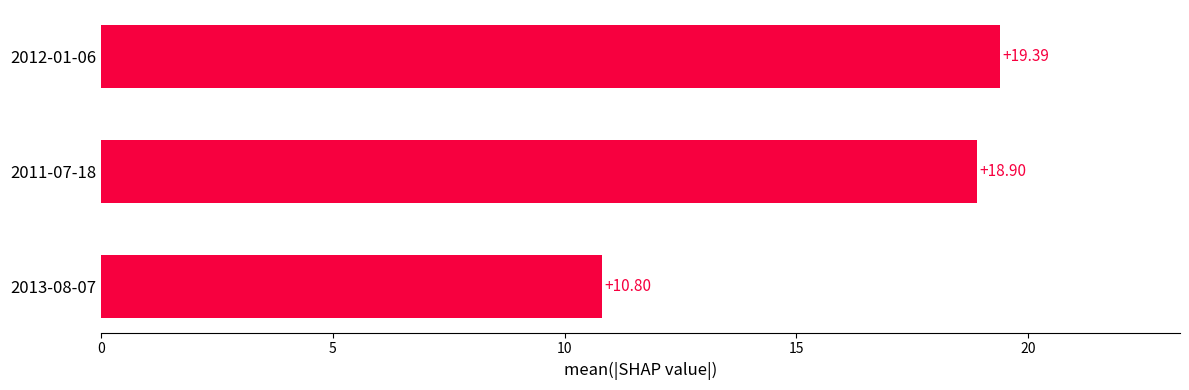

What is the difference between the maximum and second lowest values?

0.5